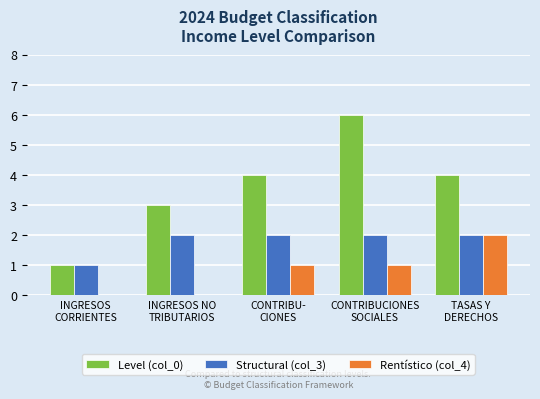

Which series changed the most between INGRESOS NO
TRIBUTARIOS and CONTRIBUCIONES
SOCIALES?

Level (col_0)